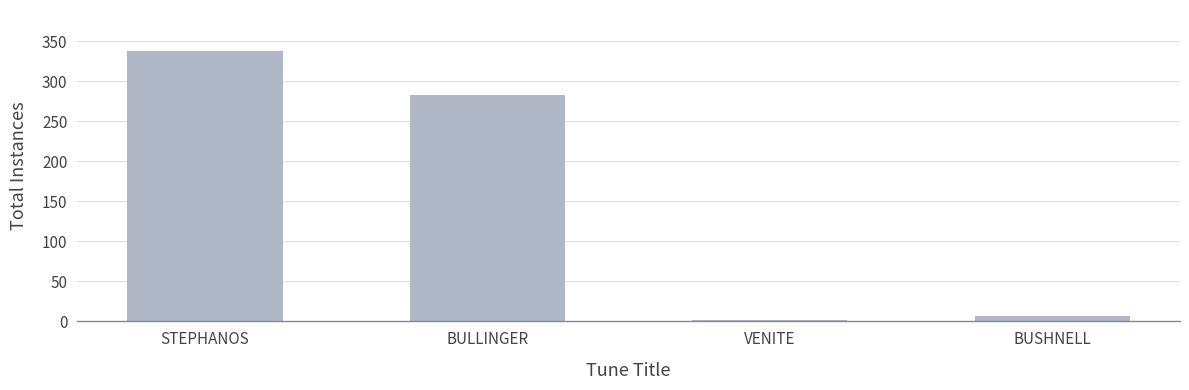

At which label is the value closest to 170?

BULLINGER